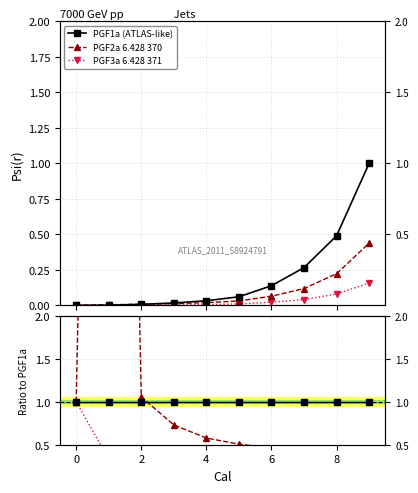

Reading left to right, extract all data points from this chart.

PGF1a (ATLAS-like): 0.0	0.0	0.0	0.0	0.0	0.1	0.1	0.3	0.5	1.0
PGF2a 6.428 370: 0.0	0.0	0.0	0.0	0.0	0.0	0.1	0.1	0.2	0.4
PGF3a 6.428 371: 0.0	0.0	0.0	0.0	0.0	0.0	0.0	0.0	0.1	0.2
PGF1a ratio: 1.0	1.0	1.0	1.0	1.0	1.0	1.0	1.0	1.0	1.0
PGF2a ratio: 1.0	18.7	1.1	0.7	0.6	0.5	0.5	0.4	0.5	0.4
PGF3a ratio: 1.0	0.3	0.2	0.1	0.2	0.2	0.2	0.2	0.2	0.2